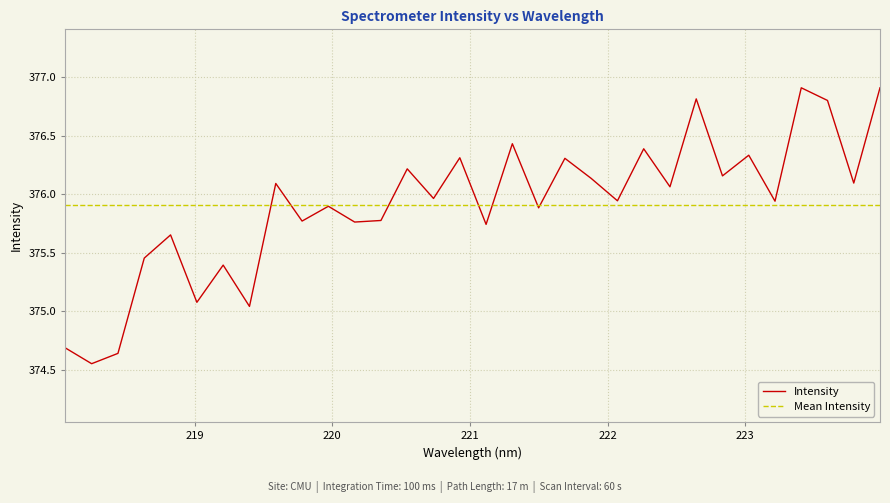

How many lines are shown in the chart?

1